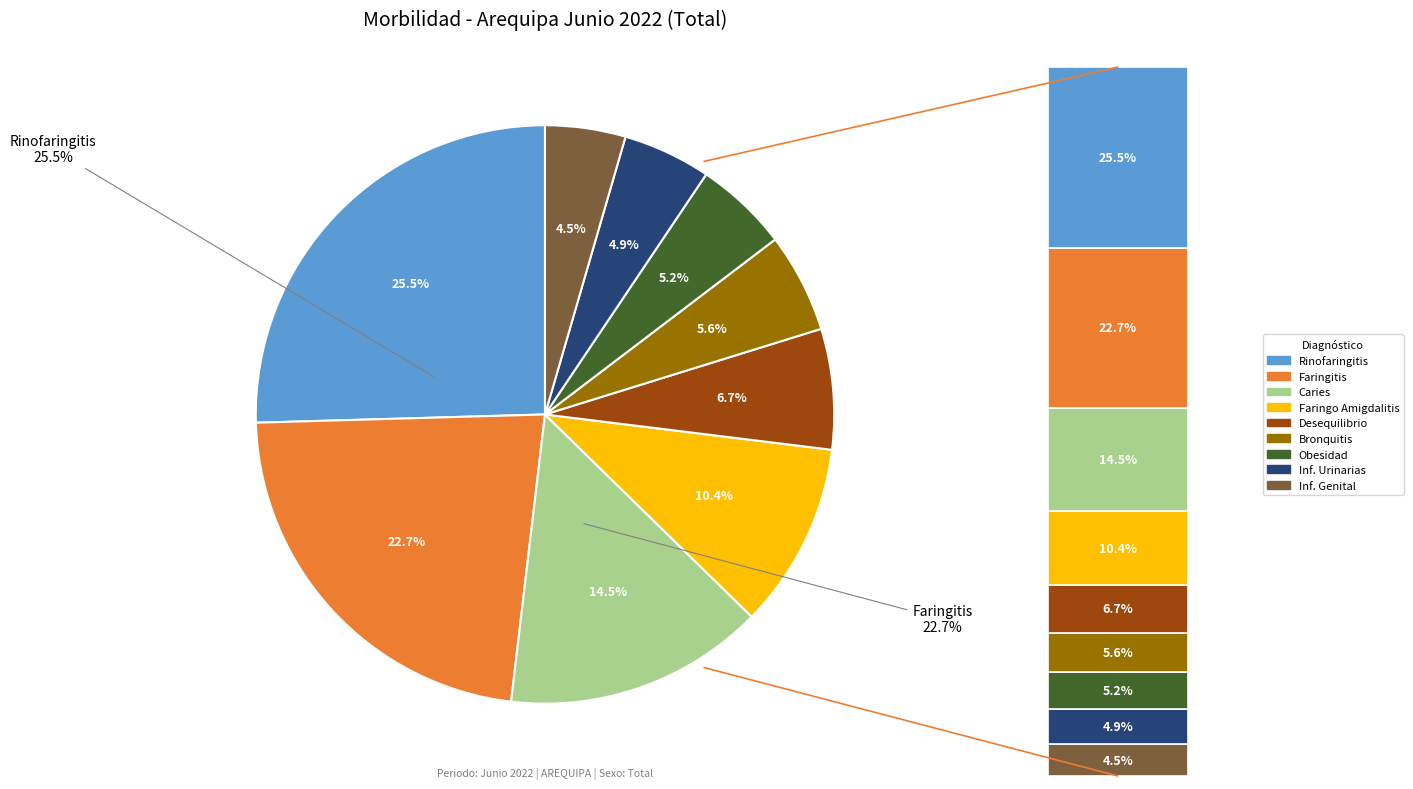

Which category has the smallest portion of the pie?

O235 - Infeccion Genital